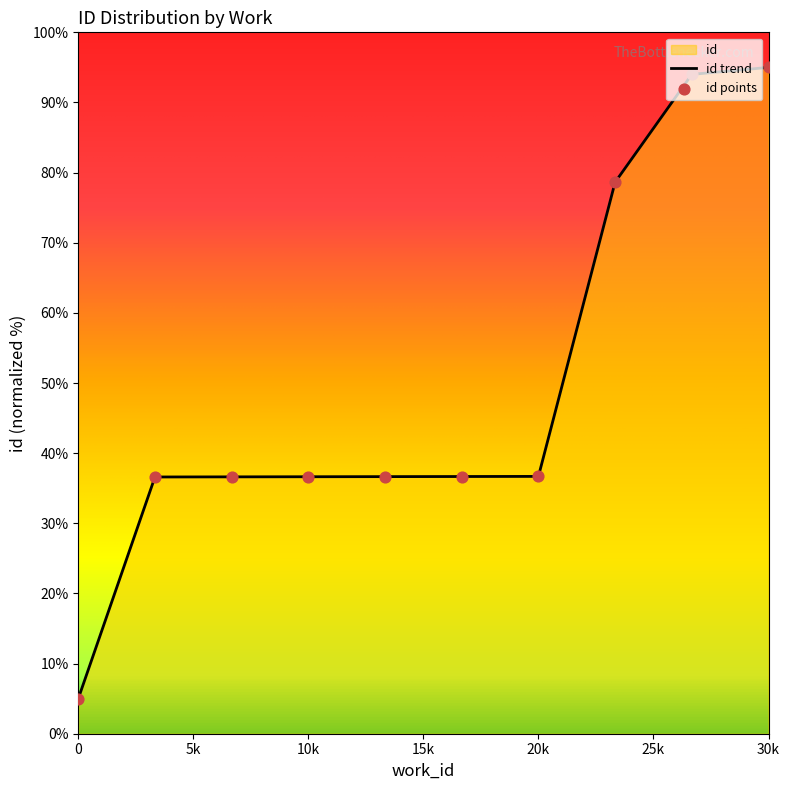

Approximately how many times larger is the value at 20k compared to 30k?

0.4